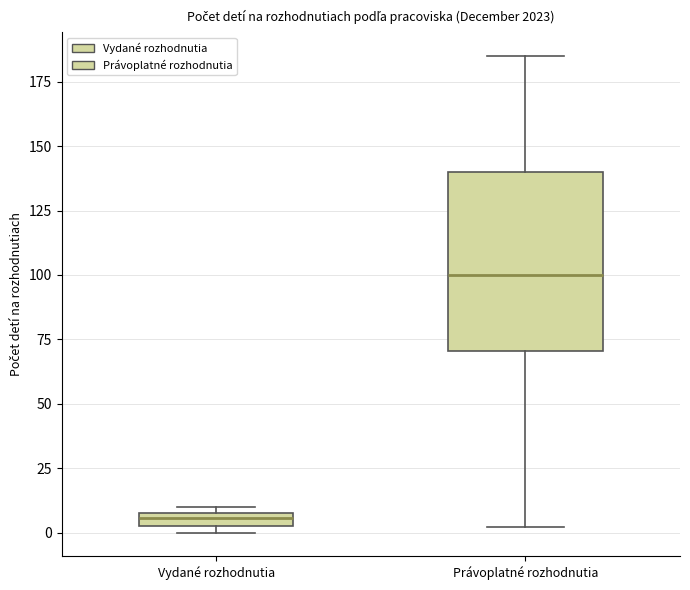

Which box has the lowest median line?

Vydané rozhodnutia